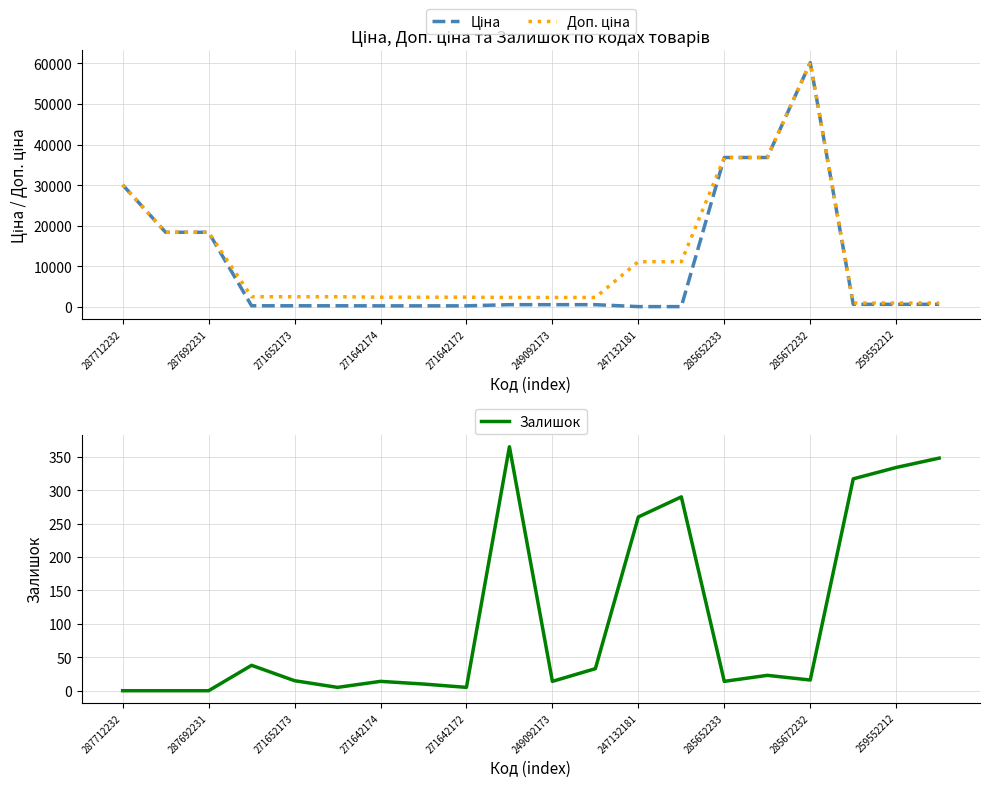

True or false: Залишок has a value of 190 at 259552212.

False